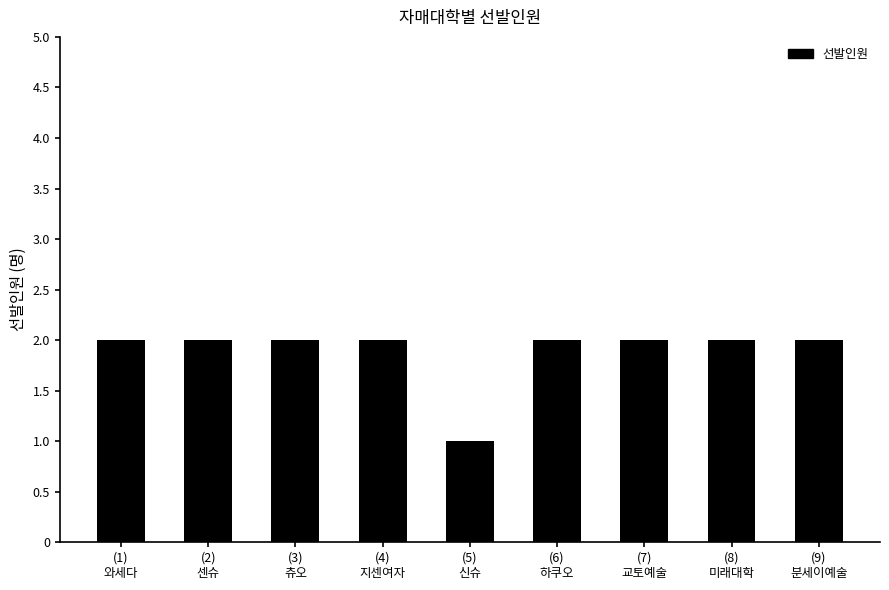

How many bars are there in total?

9